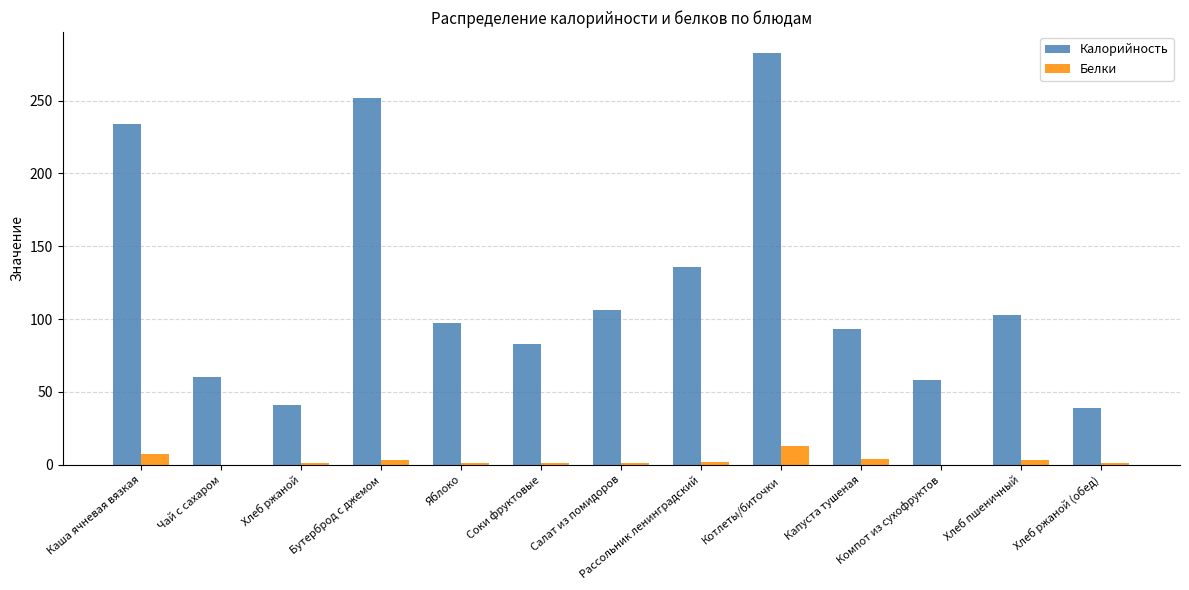

Is the value of Калорийность at Компот из сухофруктов greater than the value of Белки at Чай с сахаром?

Yes